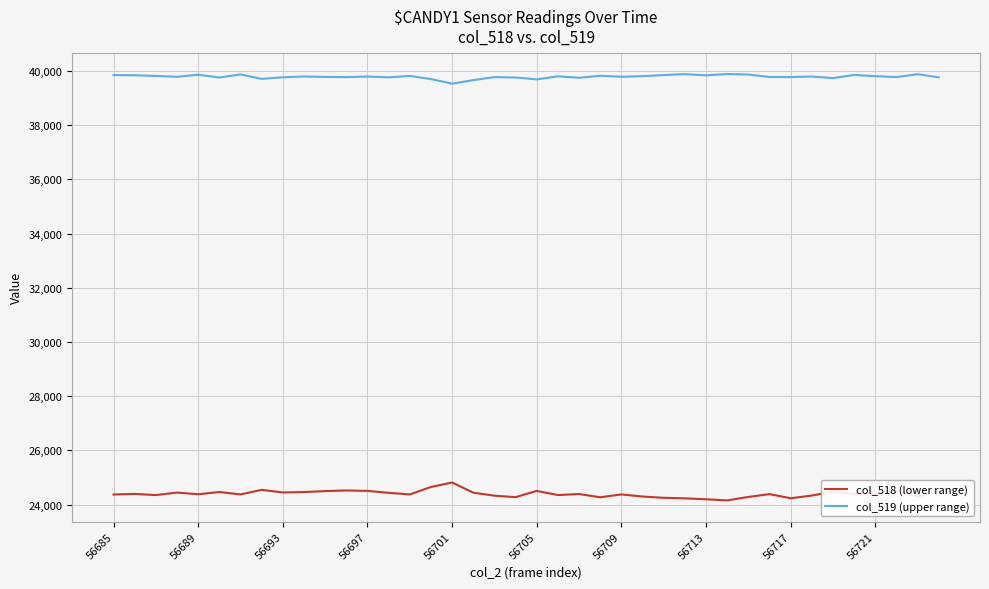

Rank the series by their maximum value, from lowest to highest.

col_518 (lower range), col_519 (upper range)